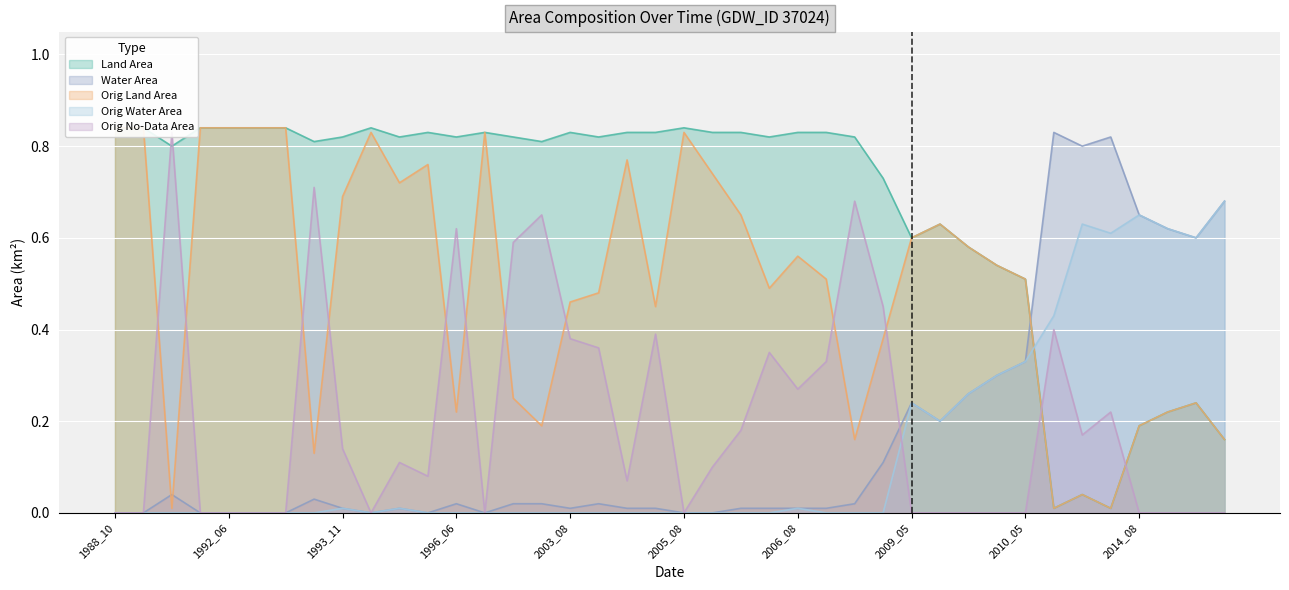

Rank the series at 2012_03 from lowest to highest value.

landArea, origlandArea, origNoDataArea, origWaterArea, waterArea